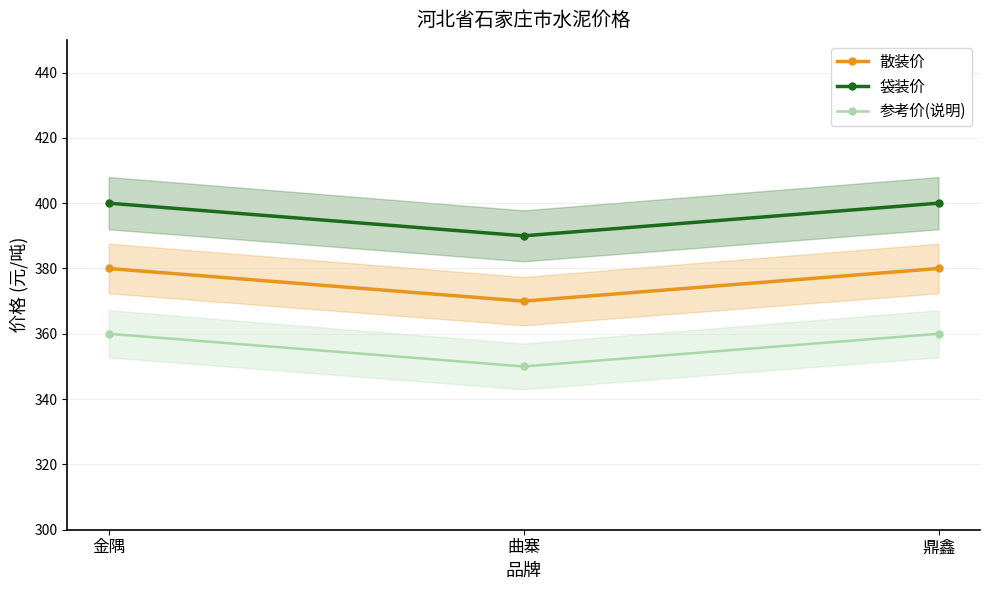

Which category has the highest value in the 袋装价 series?

金隅